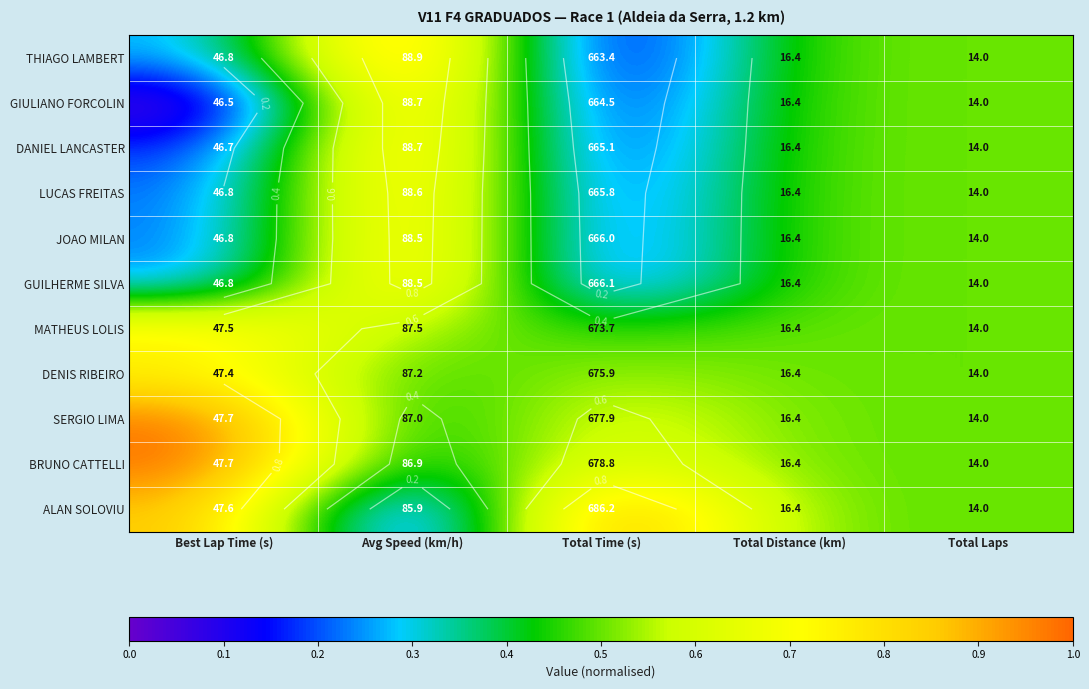

How many categories are shown in the chart?

5